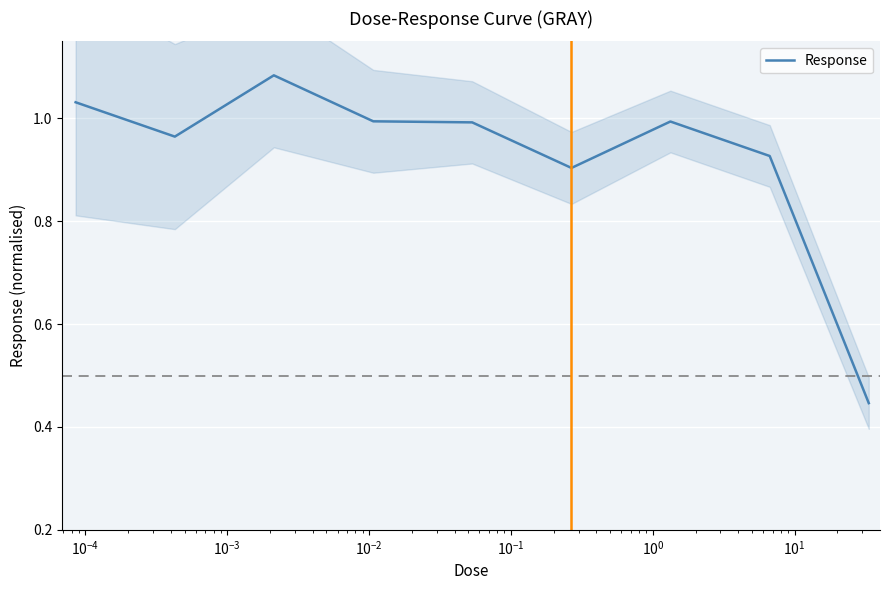

What is the value of the 6th point from the left?

0.9